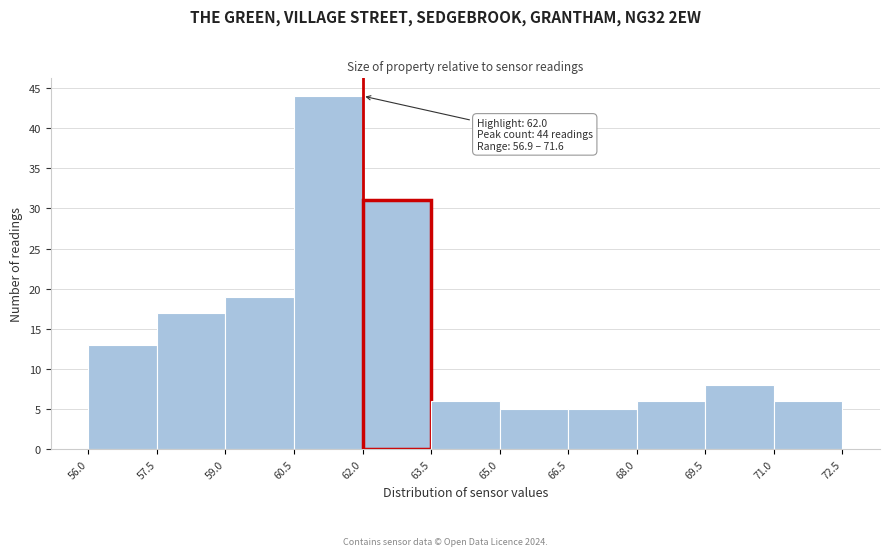

Over which range of the x-axis is the bar tallest?

60.5 to 62.0